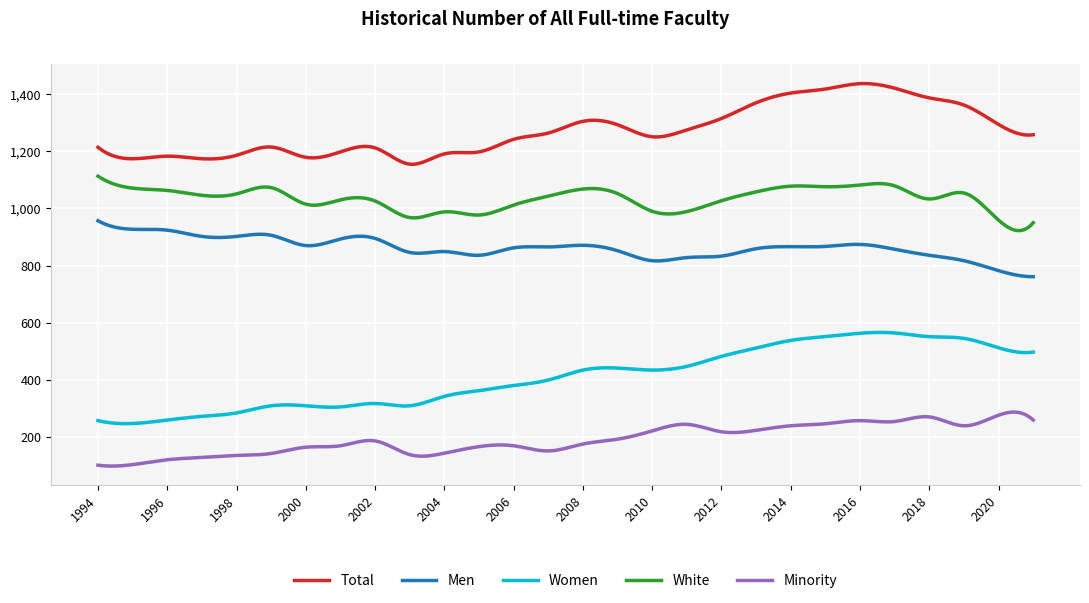

Rank the series by their maximum value, from highest to lowest.

Total, White, Men, Women, Minority